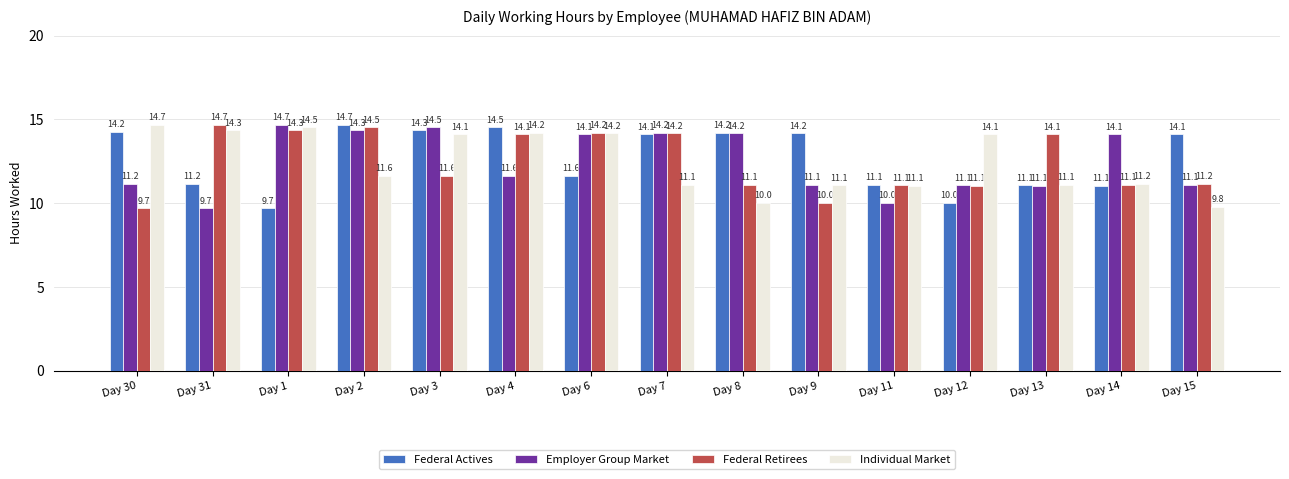

Which series changed the most between Day 30 and Day 1?

Federal Retirees